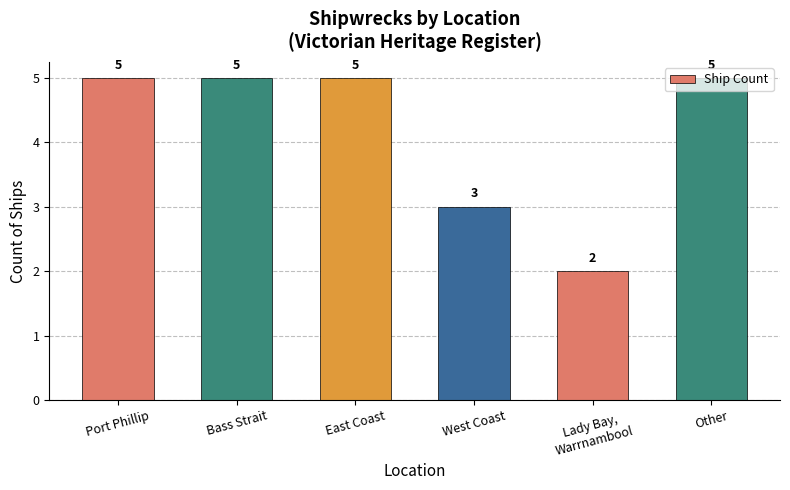

What is the smallest value displayed?

2